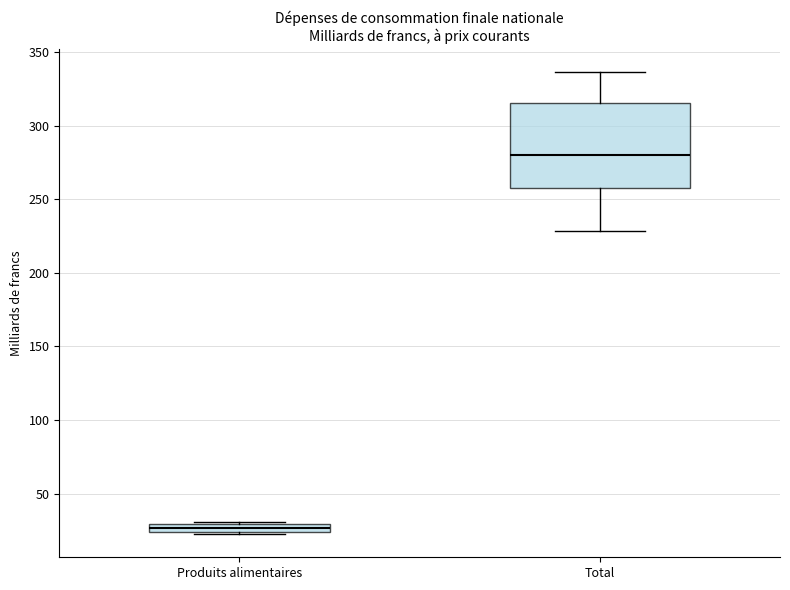

Which box's median line is the lowest?

Produits alimentaires